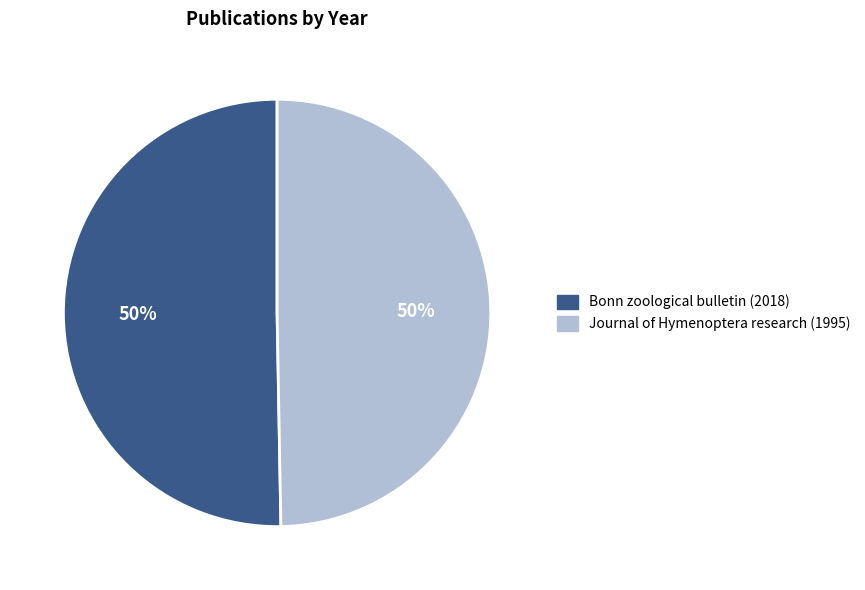

To the nearest percent, what is the average slice percentage?

50%